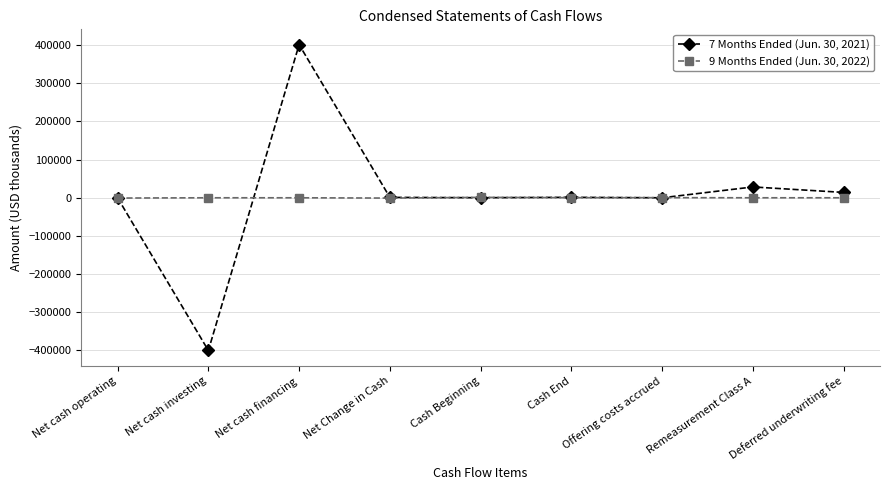

Which series has the largest range (max minus min)?

7 Months Ended (Jun. 30, 2021)